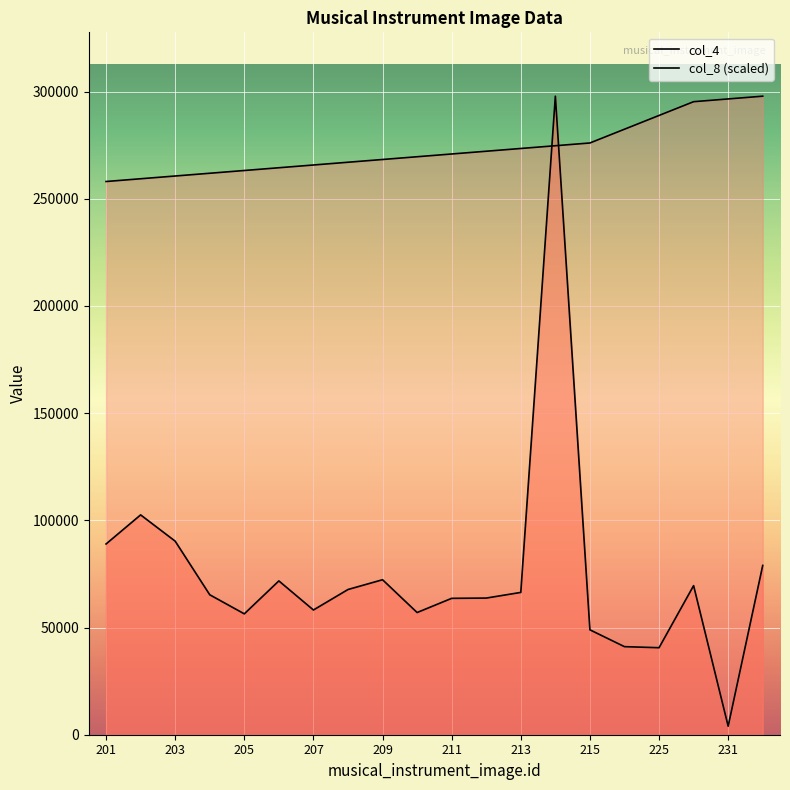

What is the difference between the maximum and minimum values in the col_4 series?

293885.0